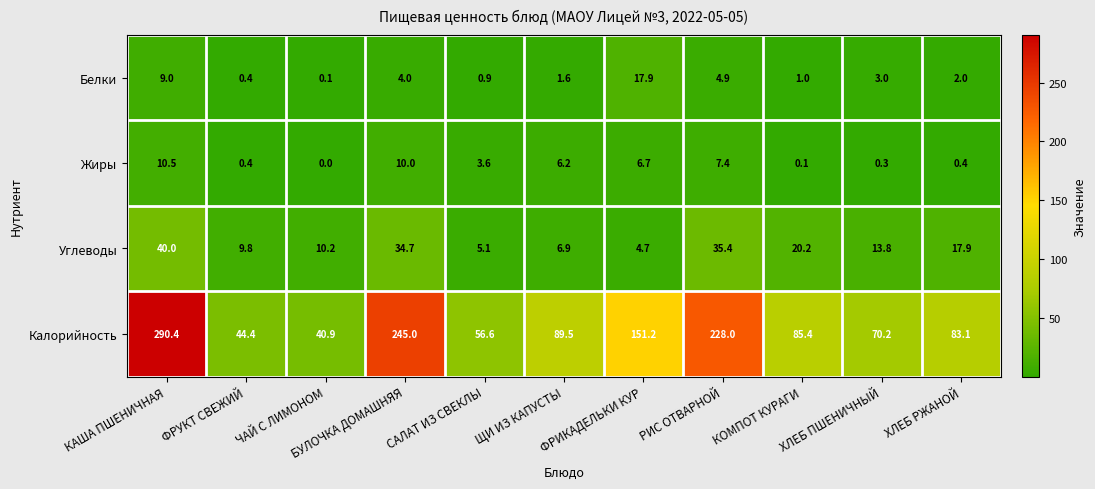

What is the total value across all series at ФРУКТ СВЕЖИЙ?

55.0